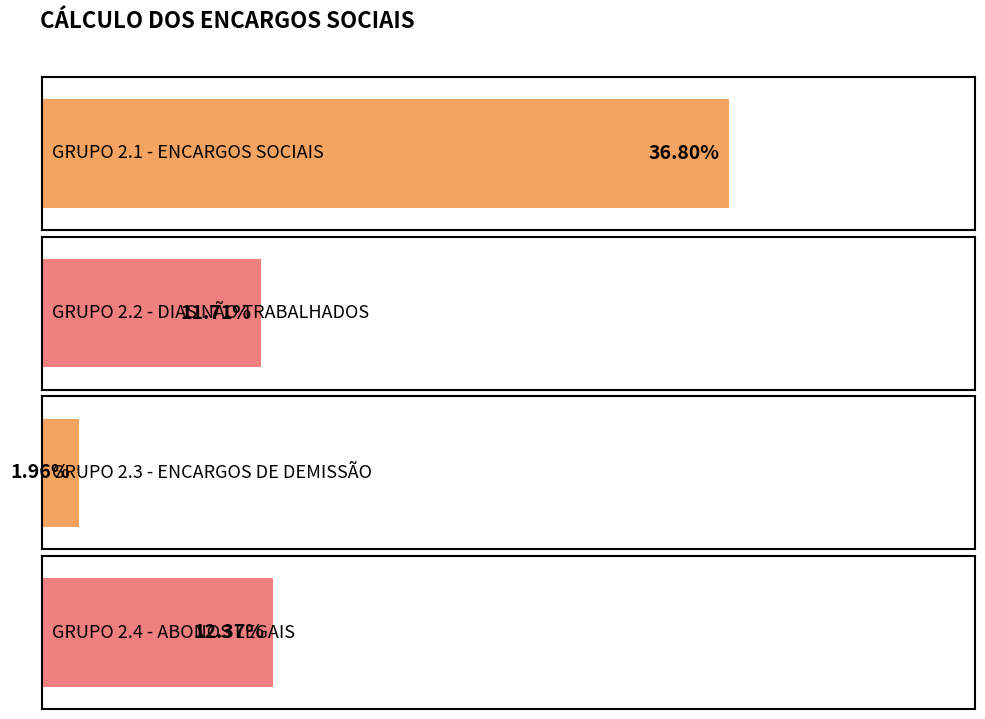

What position from the right is GRUPO 2.2 - DIAS NÃO TRABALHADOS?

3